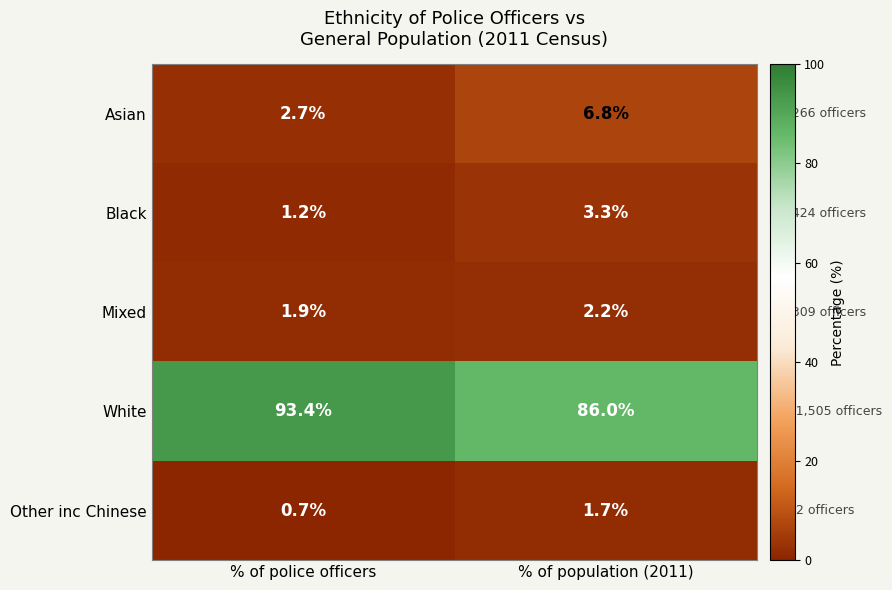

Is it true that Other inc Chinese equals 1.2 at % of police officers?

False